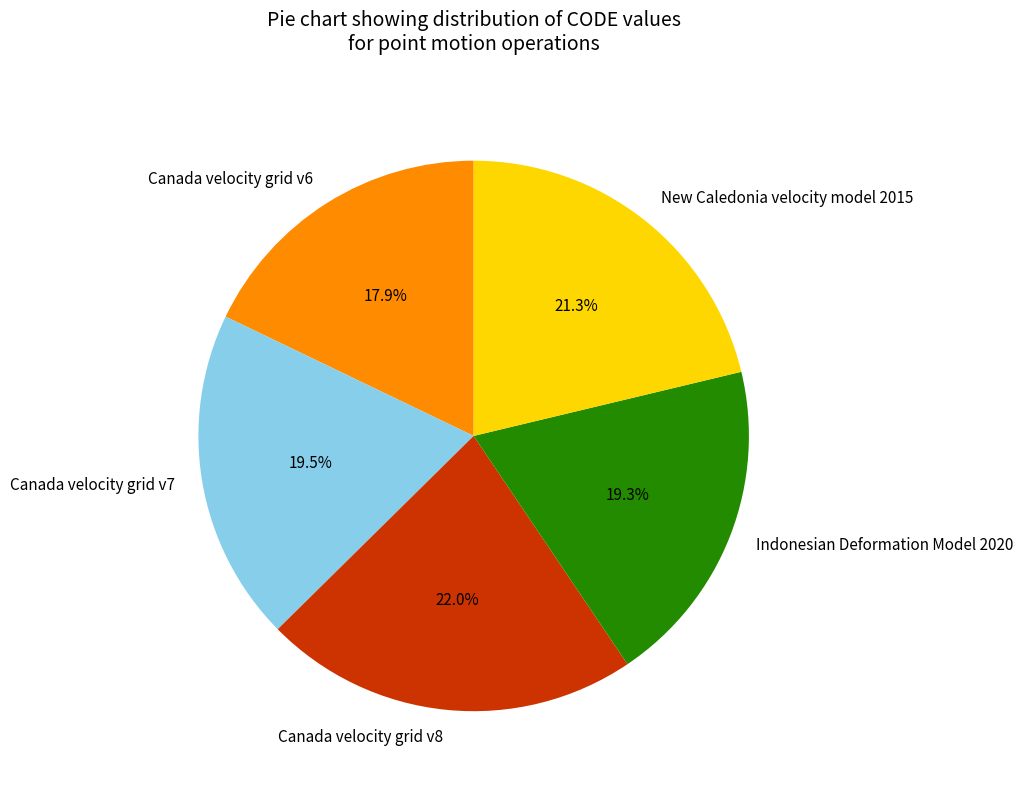

To the nearest percent, what is the difference between the largest and smallest slice percentages?

4%